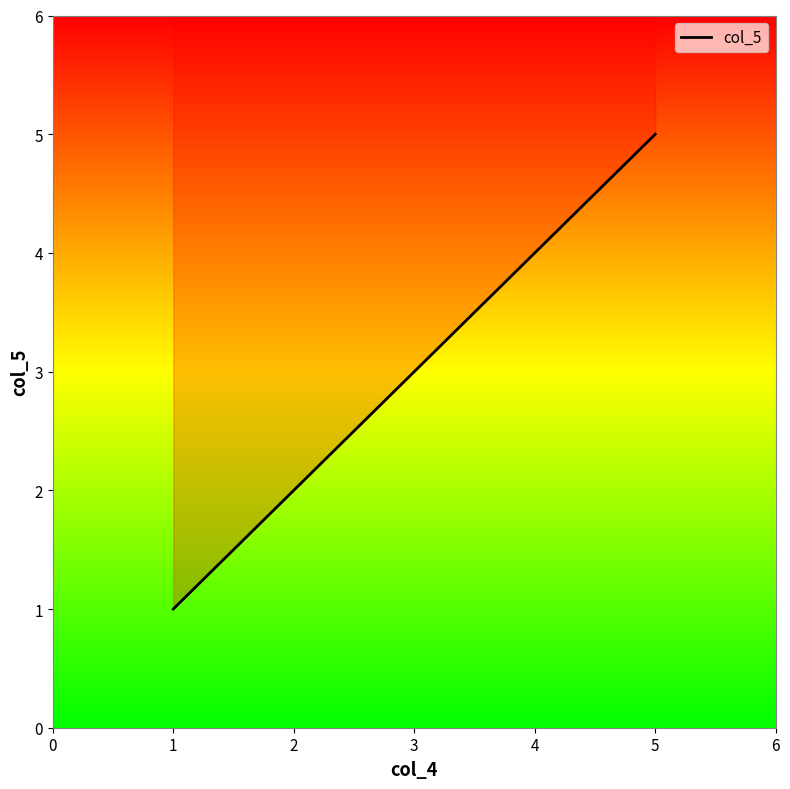

Where is the data nearest to the value 3?

3